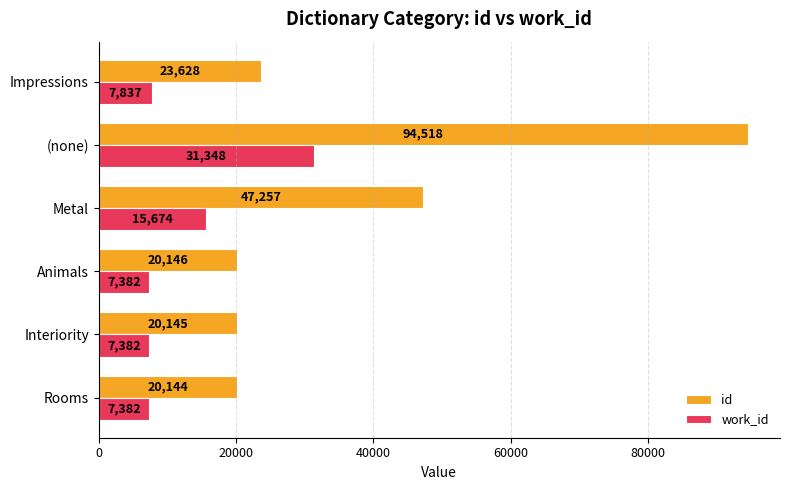

Rank the categories by id value from highest to lowest.

(none), Metal, Impressions, Animals, Interiority, Rooms